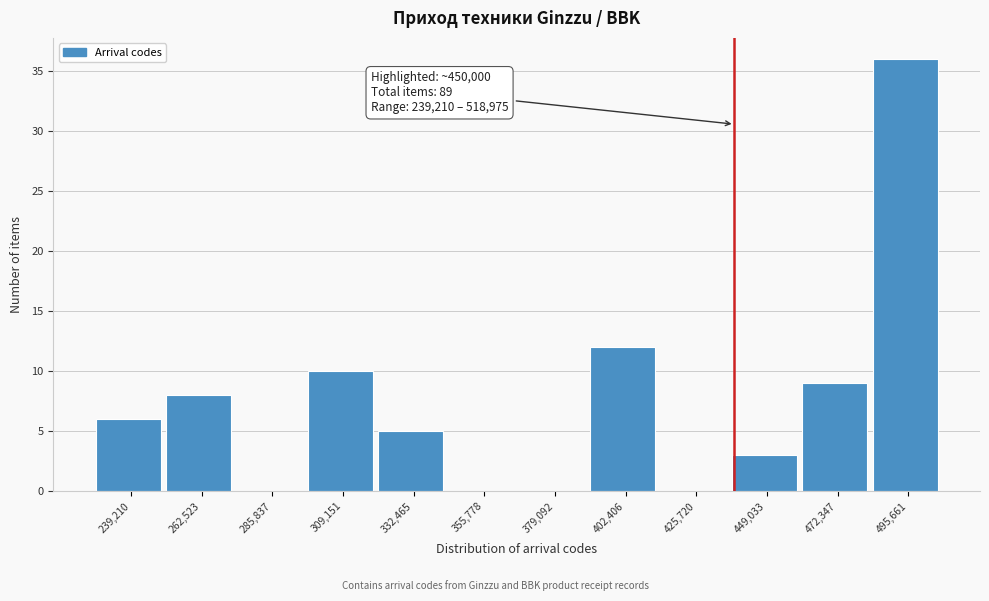

Reading right to left, extract all data points from this chart.

495,661=36	472,347=9	449,033=3	425,720=0	402,406=12	379,092=0	355,778=0	332,465=5	309,151=10	285,837=0	262,523=8	239,210=6